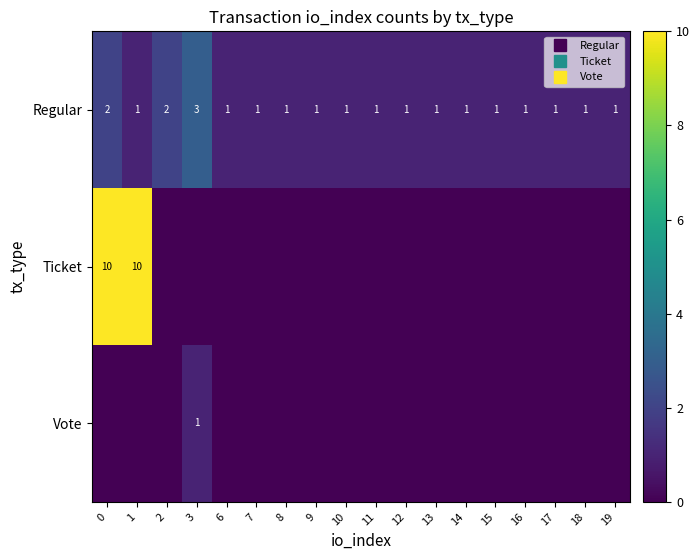

Rank the categories by Regular value from highest to lowest.

3, 0, 2, 1, 6, 7, 8, 9, 10, 11, 12, 13, 14, 15, 16, 17, 18, 19